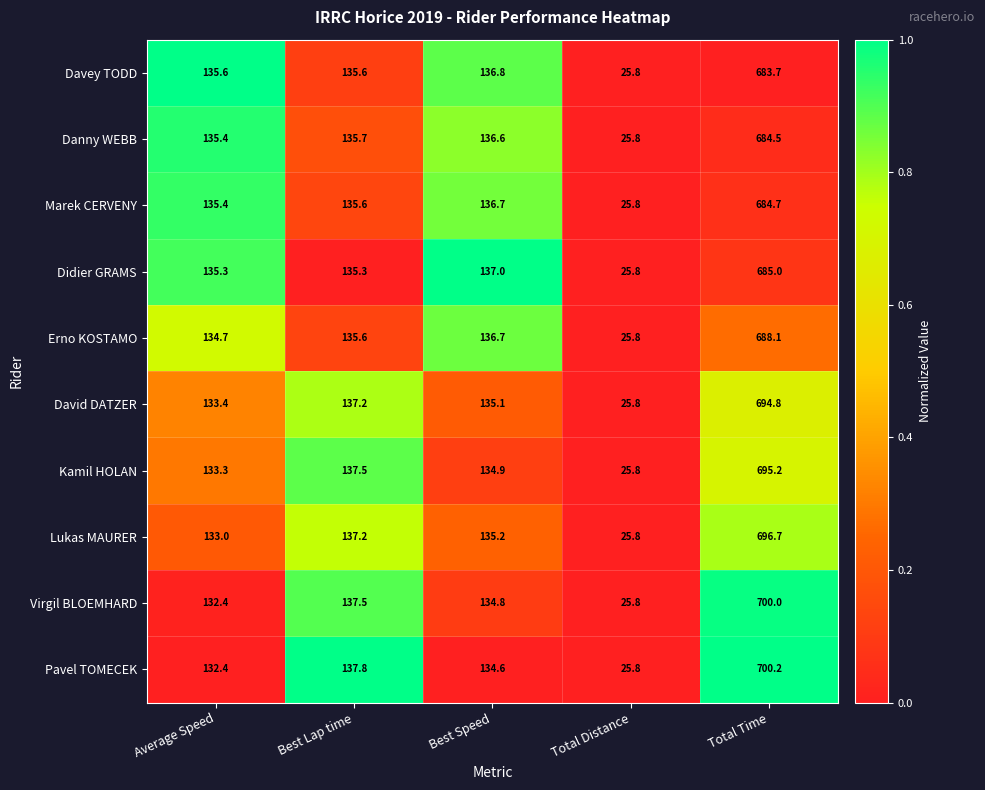

What is the greatest value displayed?

700.2